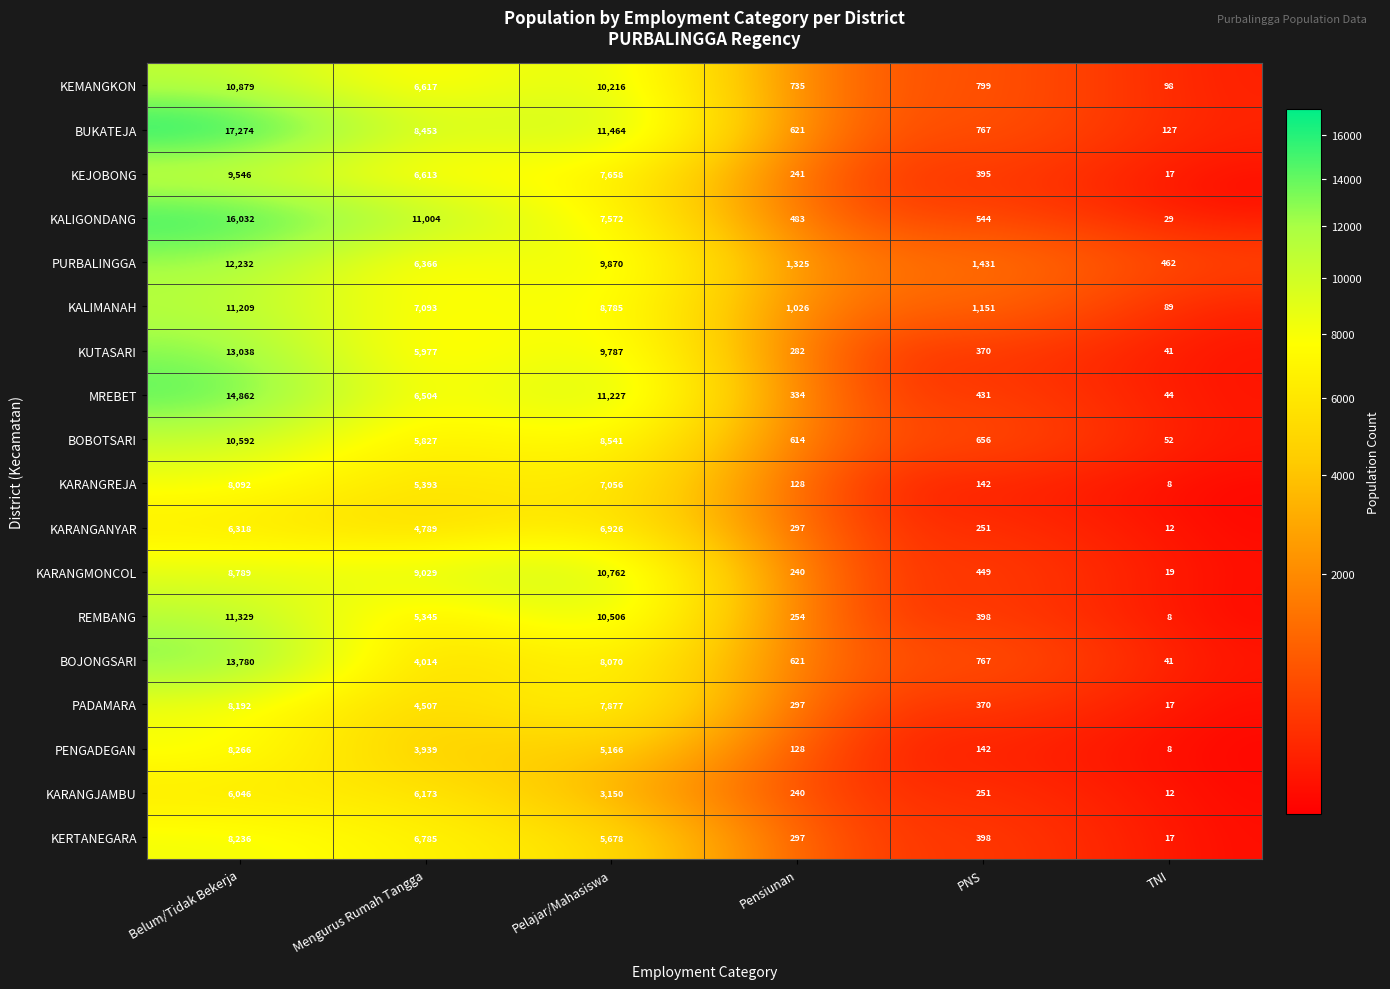

Where does the KALIGONDANG series first go above 7572?

Belum/Tidak Bekerja